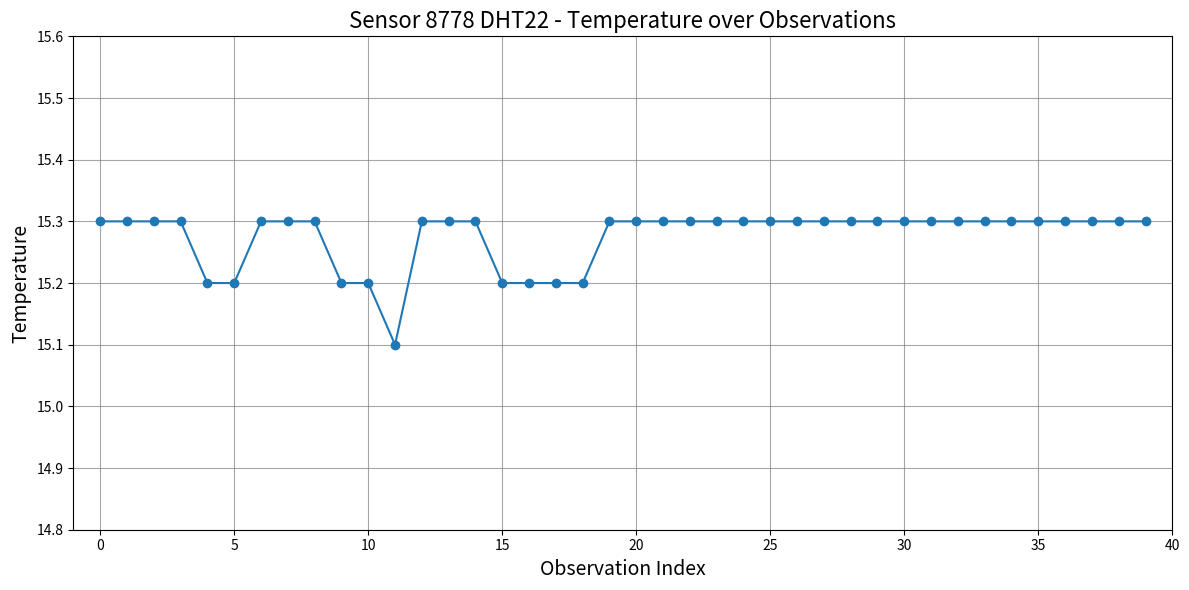

Count the values in the range 15 to 16.

40